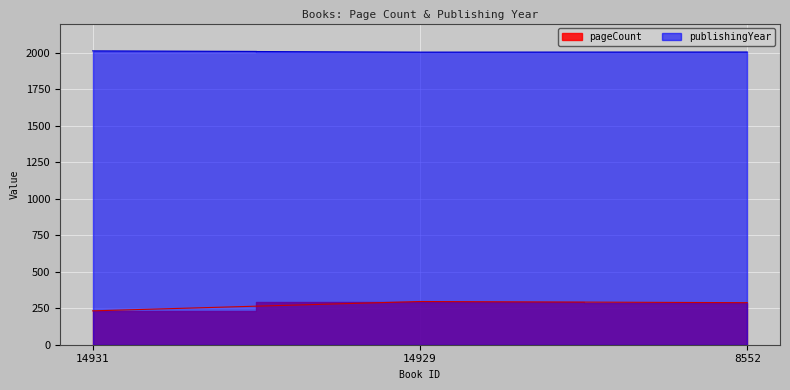

How many pageCount values are between 232 and 296?

3